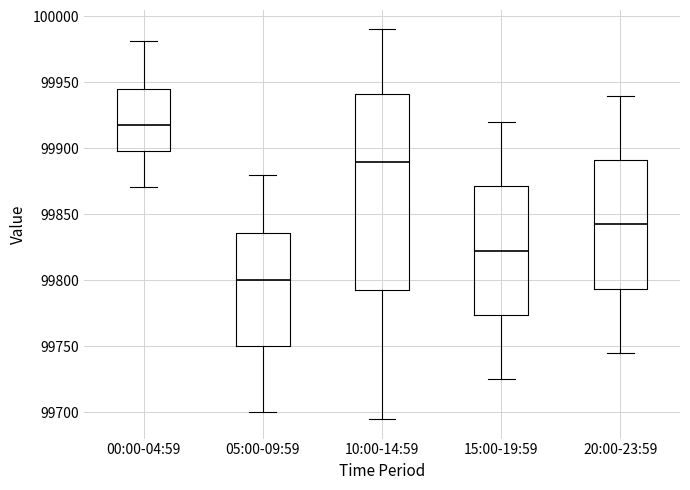

Reading left to right, transcribe this box plot: for each box, give where its median line is, the range the box spans, and where its two whiskers end, as read against the y-axis. The values are not printed on the chart, so give them approximately, as read against the axis.

00:00-04:59: median 99920, box 99900 to 99945, whiskers 99870 to 99980
05:00-09:59: median 99800, box 99750 to 99835, whiskers 99700 to 99880
10:00-14:59: median 99890, box 99795 to 99940, whiskers 99695 to 99990
15:00-19:59: median 99825, box 99775 to 99870, whiskers 99725 to 99920
20:00-23:59: median 99845, box 99795 to 99890, whiskers 99745 to 99940